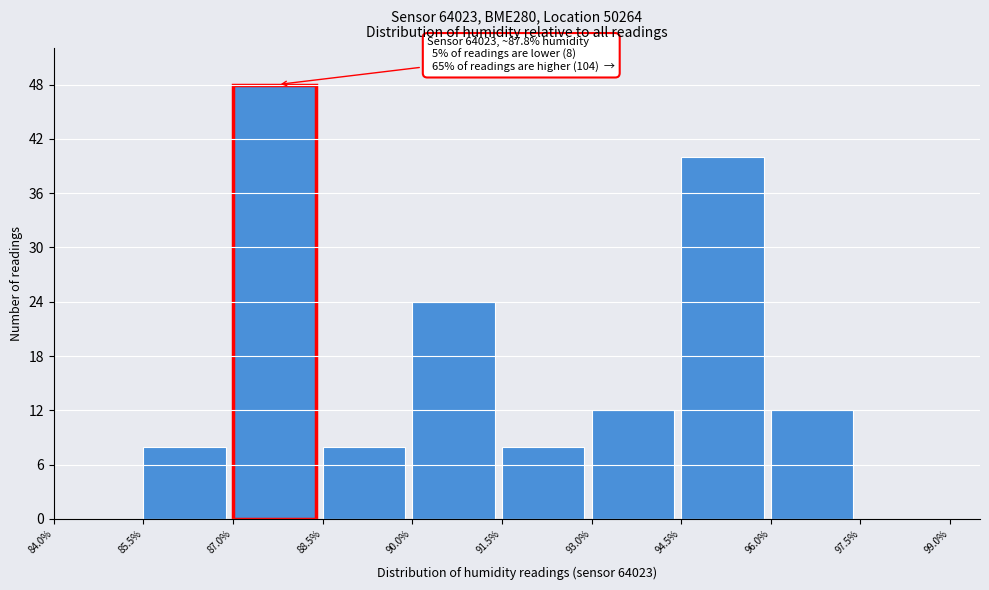

Which range on the x-axis has the tallest bar?

87.0% to 88.5%